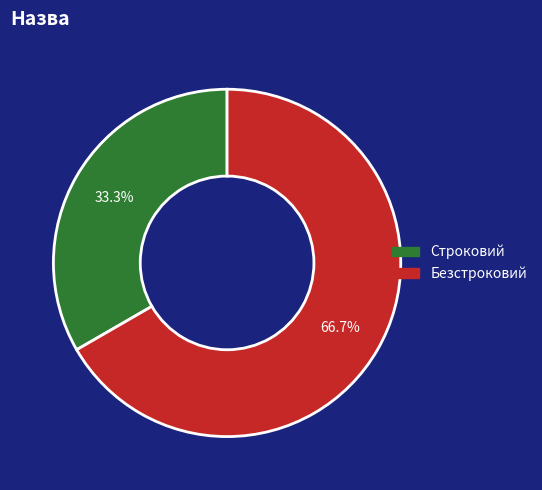

How many segments does this pie chart have?

2